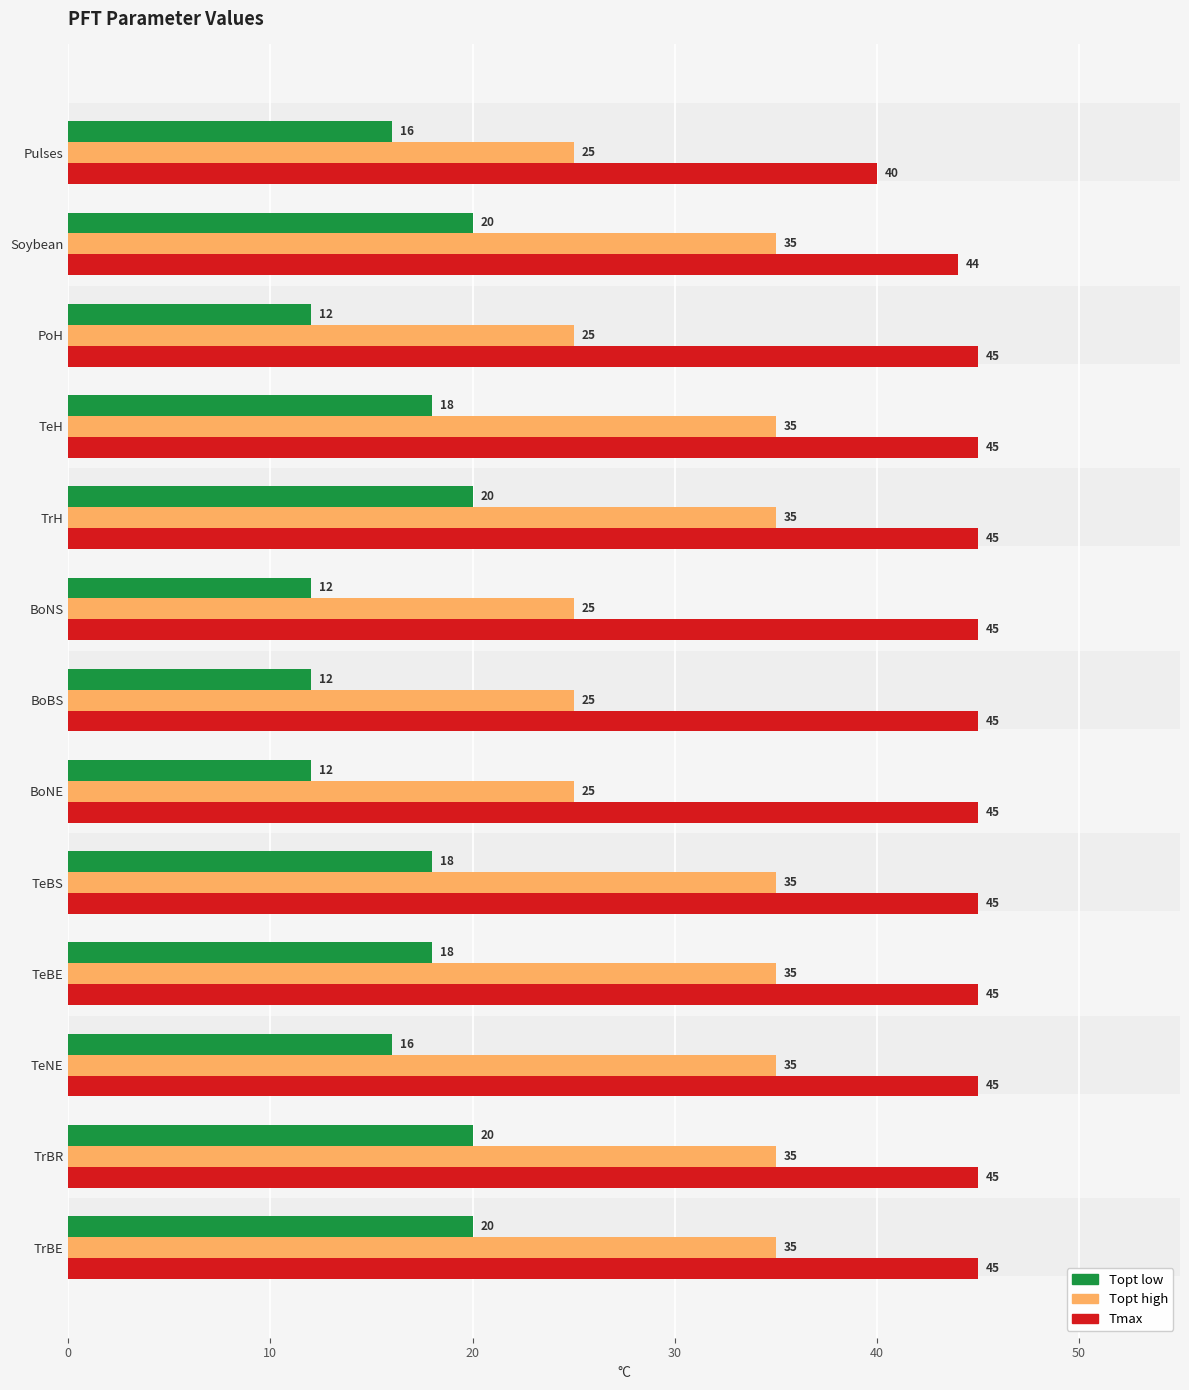

What is the total value across all series at BoNS?

82